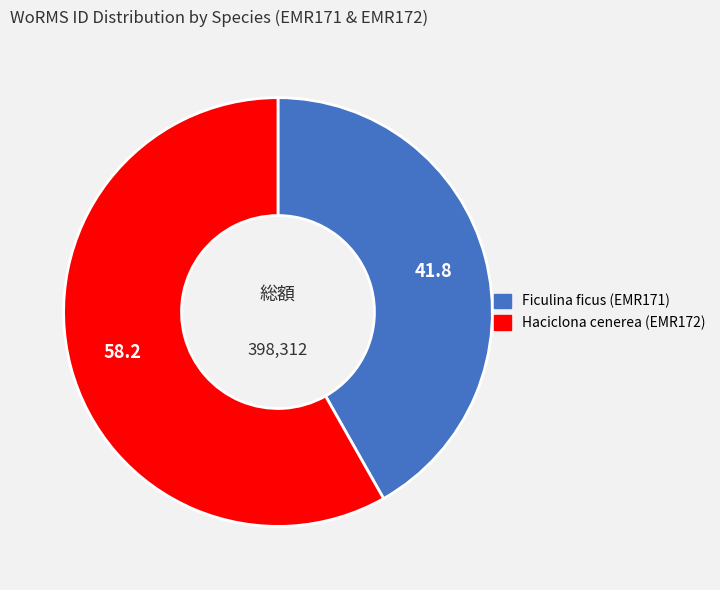

Does any single category account for the majority?

Yes